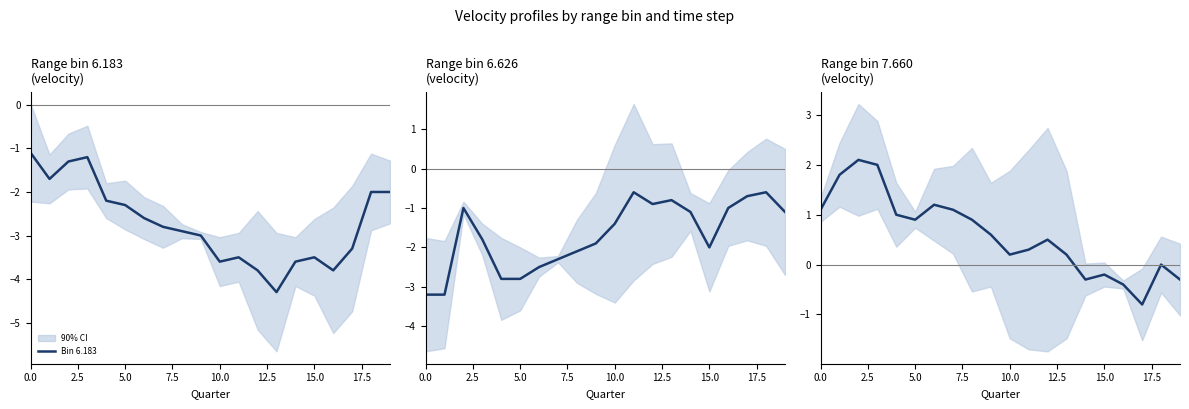

True or false: Bin 7.660 and Bin 6.183 intersect in this chart.

False